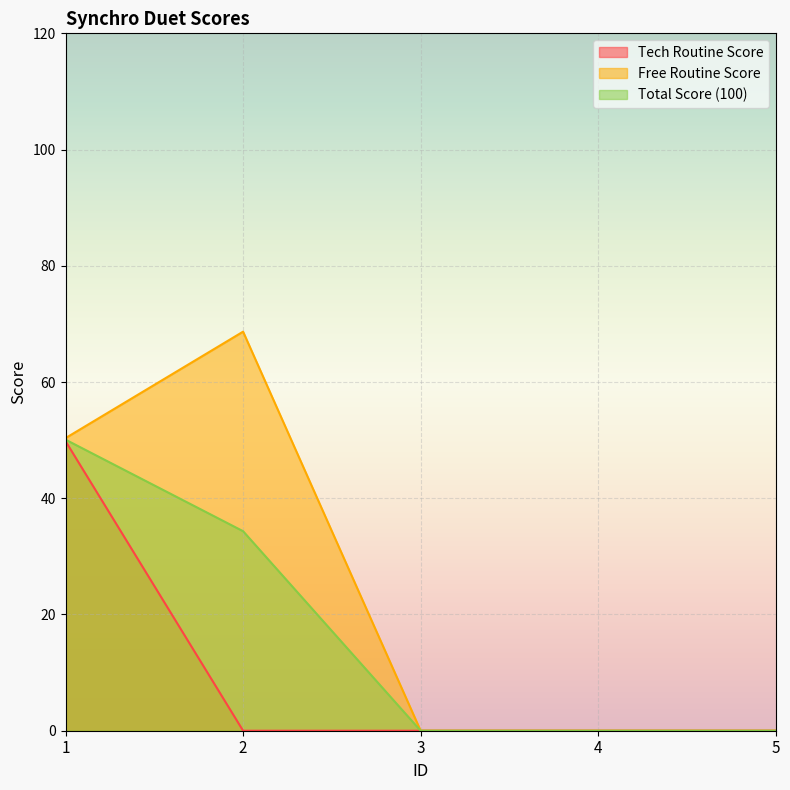

What is the maximum value for Free Routine Score?

68.7